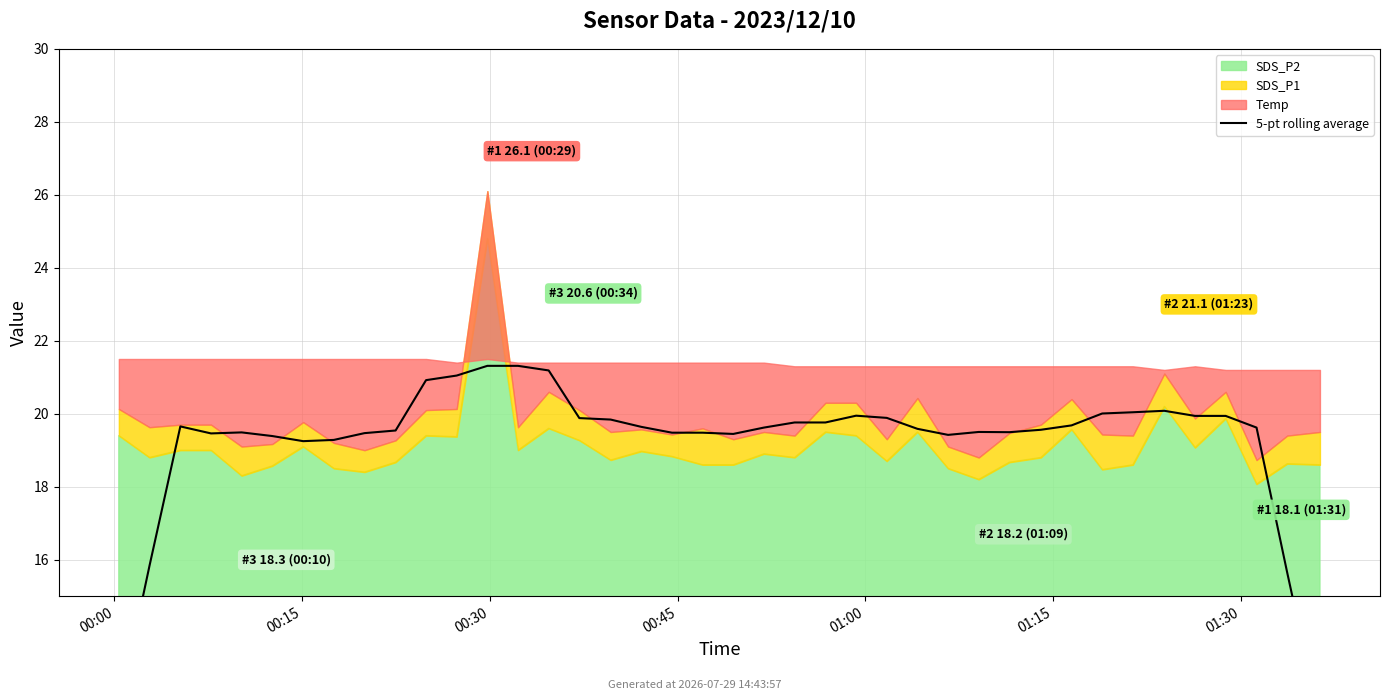

How many categories are shown in the chart?

40